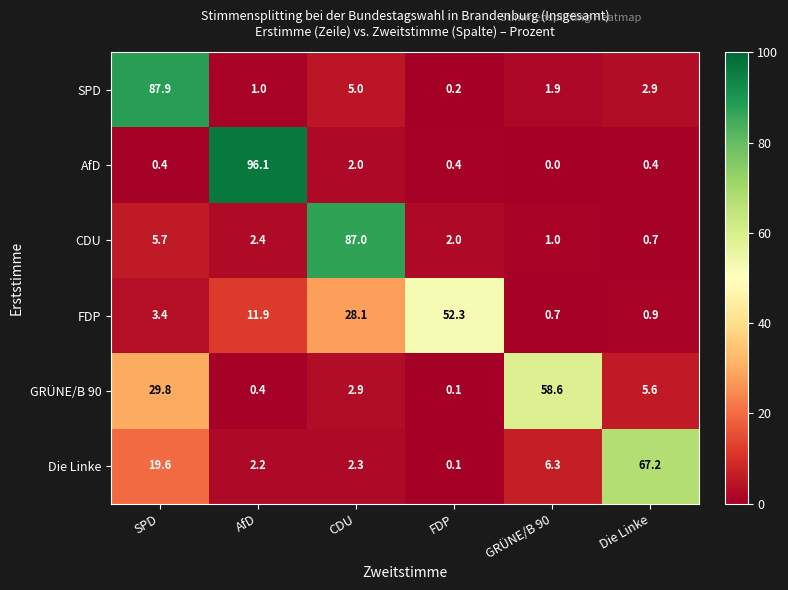

What is the spread (max minus min) of values at AfD?

95.7